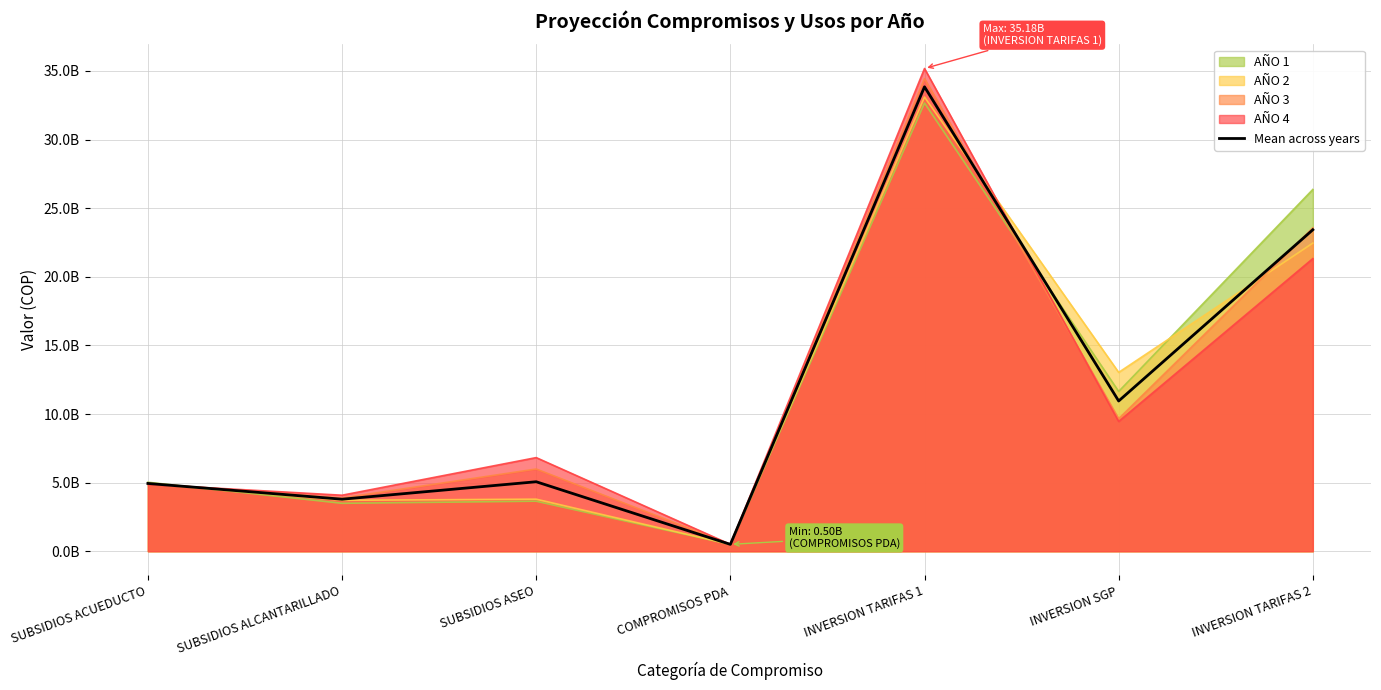

What is the difference between the values at COMPROMISOS PDA and SUBSIDIOS ALCANTARILLADO?

3291696799.8